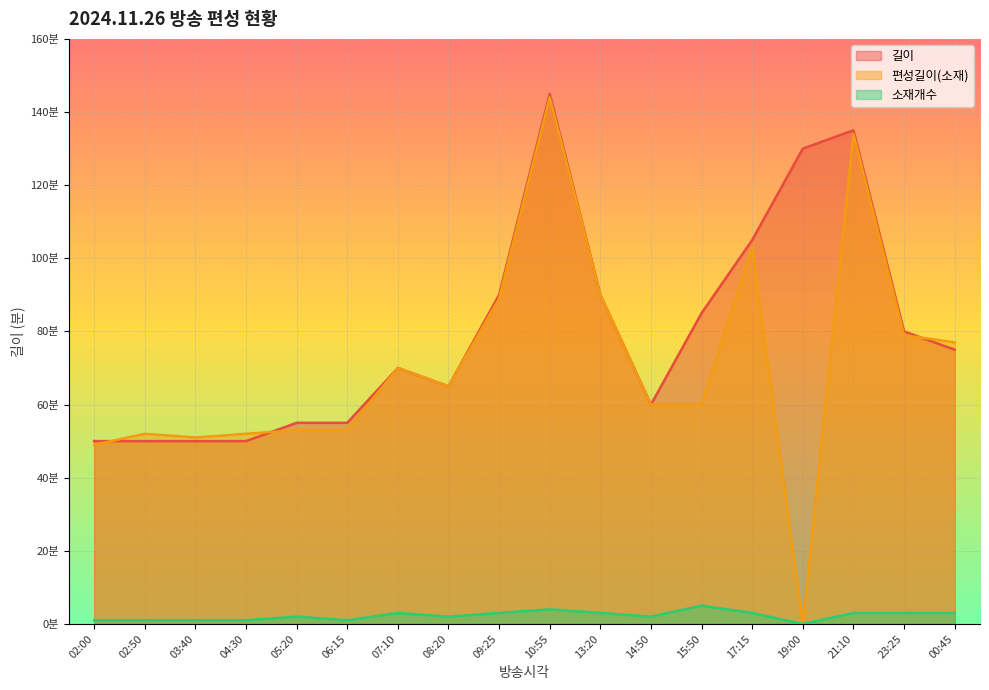

True or false: 소재개수 and 편성길이(소재) cross at least once.

False